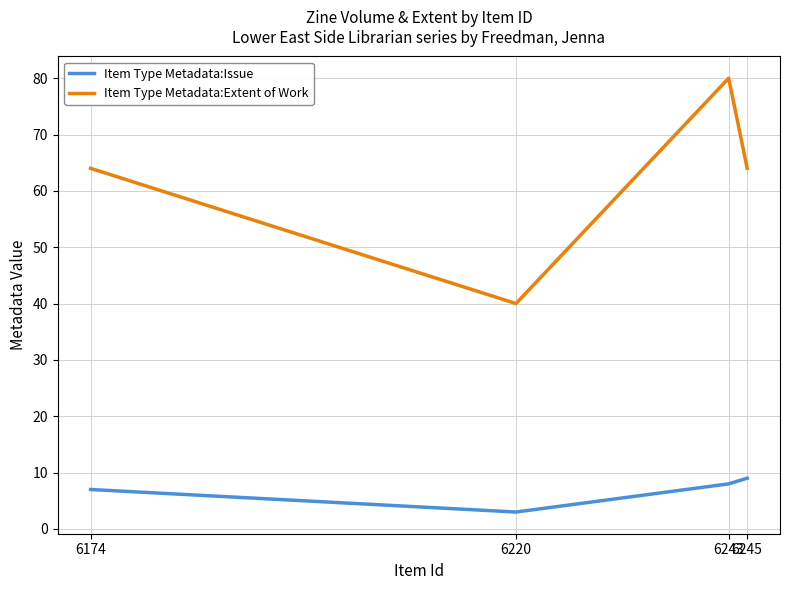

At how many categories does at least one series exceed 65?

1